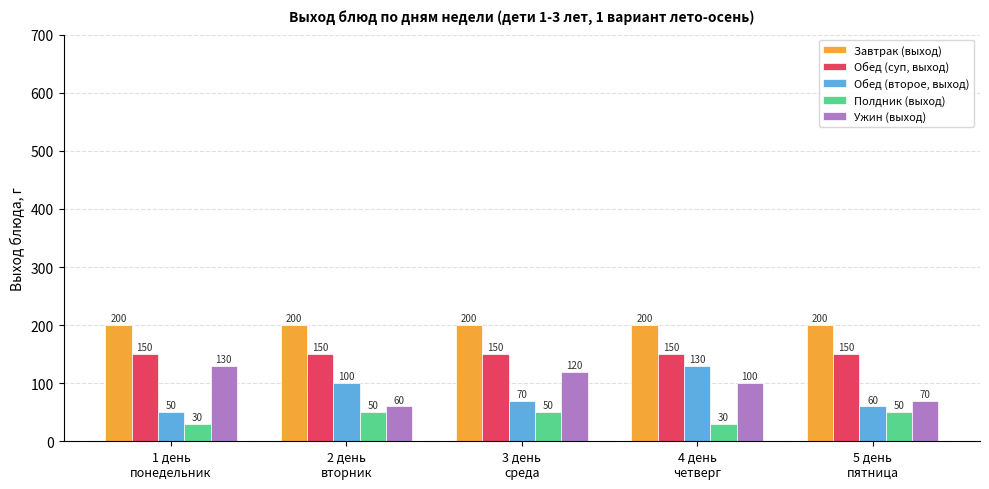

The Обед (суп, выход) series shows 150 at 3 день
среда. True or false?

True